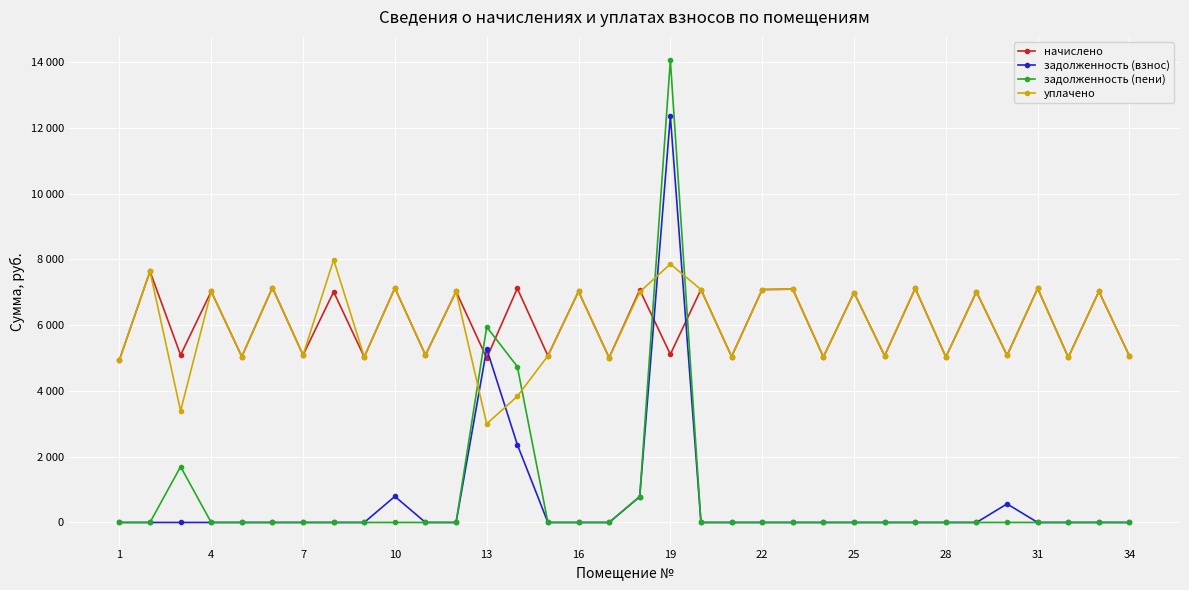

What are all the series names shown in the legend?

начислено, задолженность (взнос), задолженность (пени), уплачено